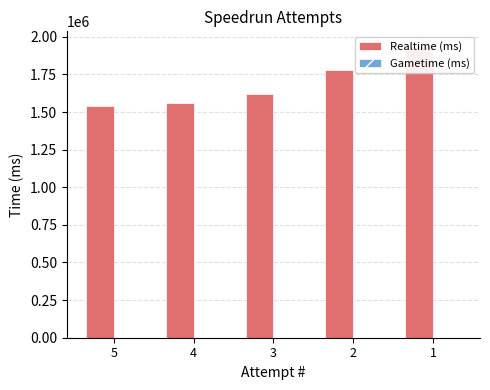

List the labels in order of Realtime (ms) value, smallest first.

5, 4, 3, 2, 1